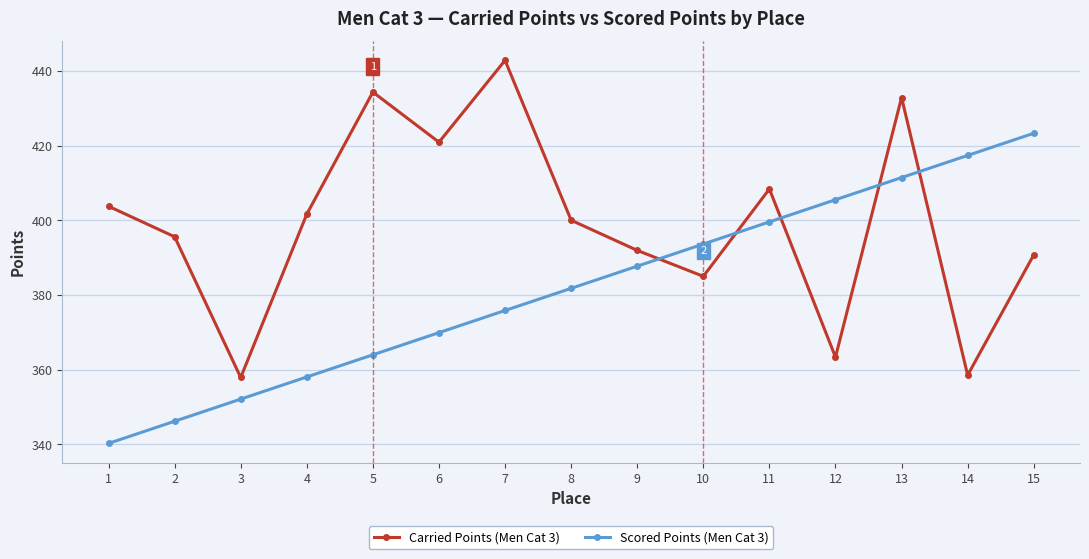

How many lines are shown in the chart?

2